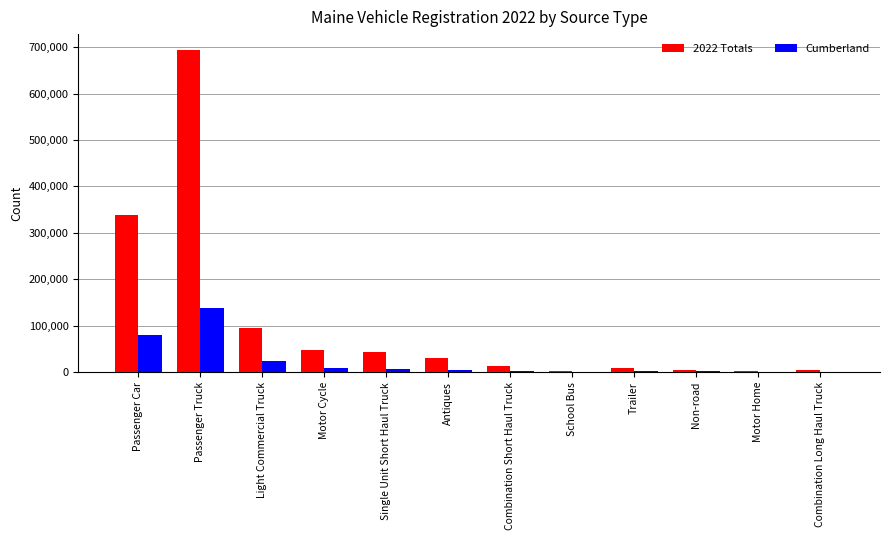

At which label is Cumberland closest to 69450?

Passenger Car